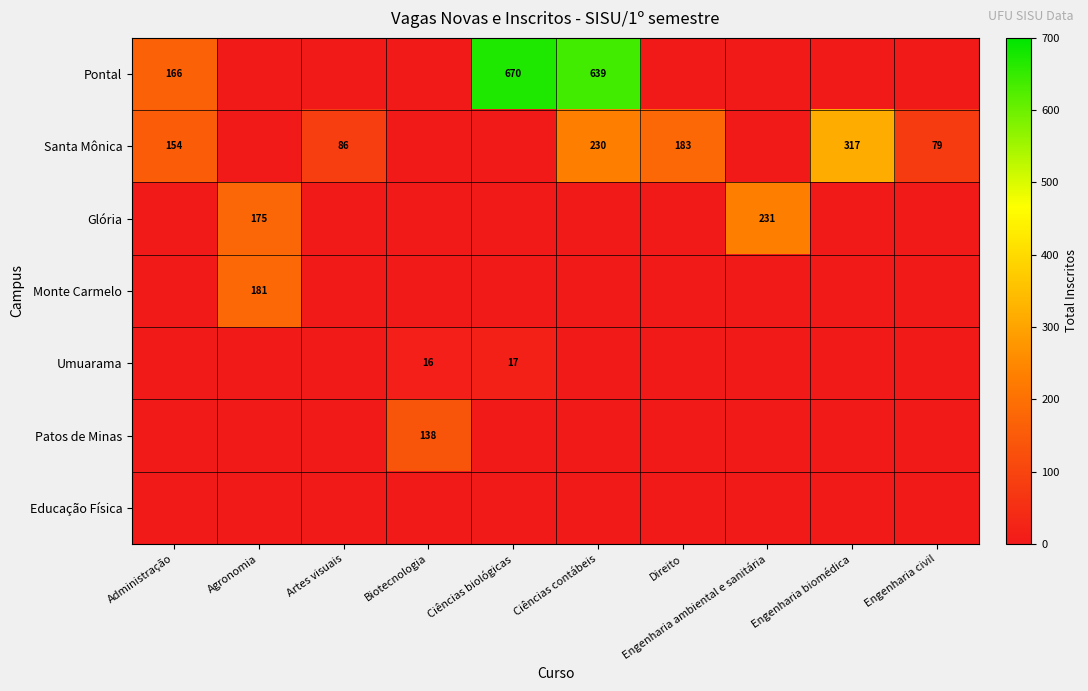

The value of Santa Mônica at Ciências contábeis is 230. True or false?

True